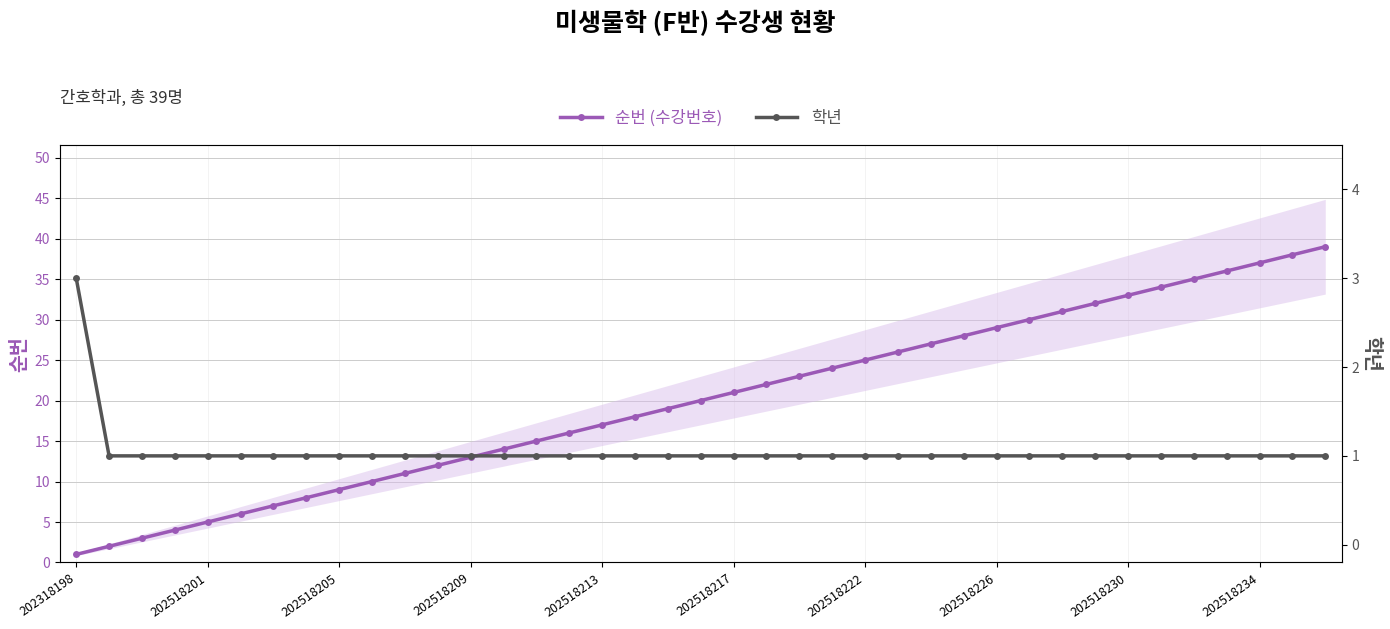

Which series has the largest total across all categories?

순번 (수강번호)